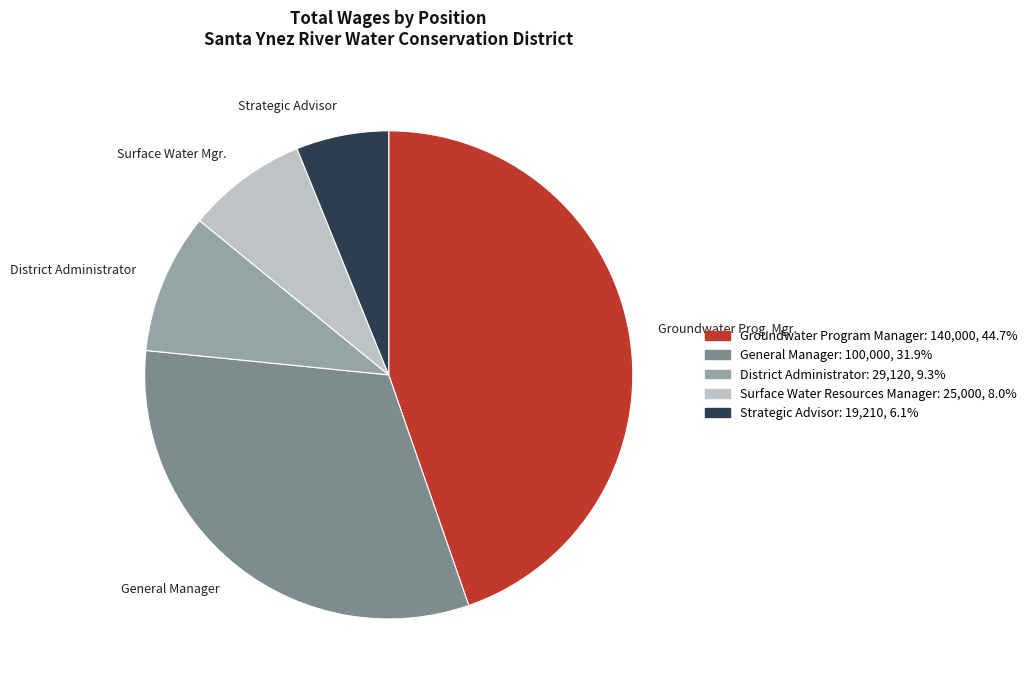

Is the sum of General Manager and Strategic Advisor greater than half?

No